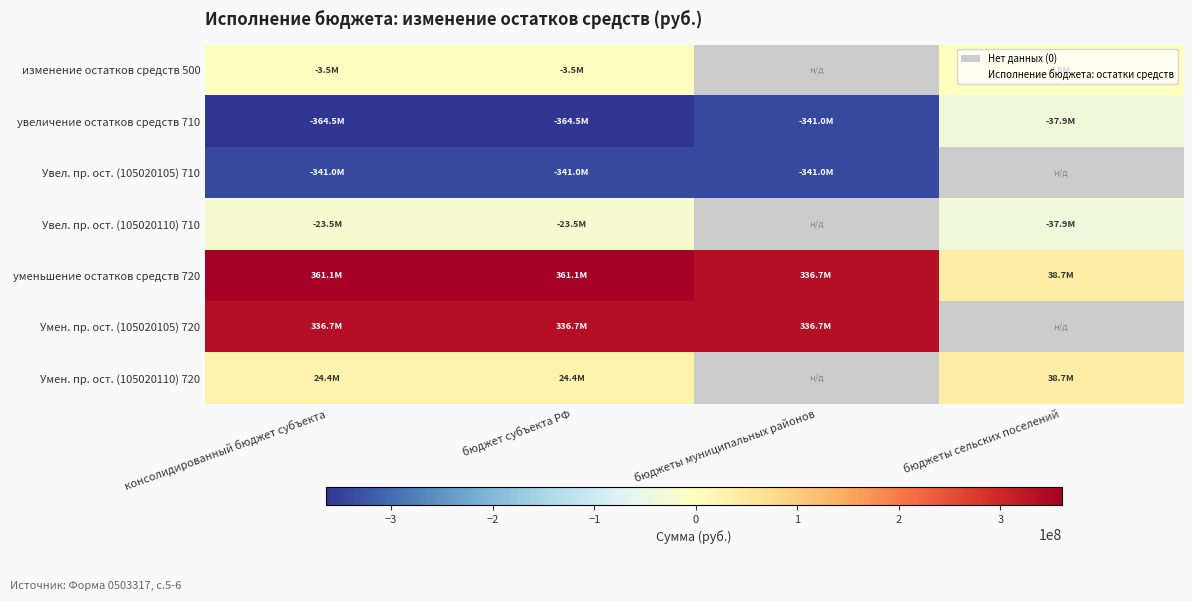

Which category has the lowest value in the увеличение остатков средств 710 series?

консолидированный бюджет субъекта